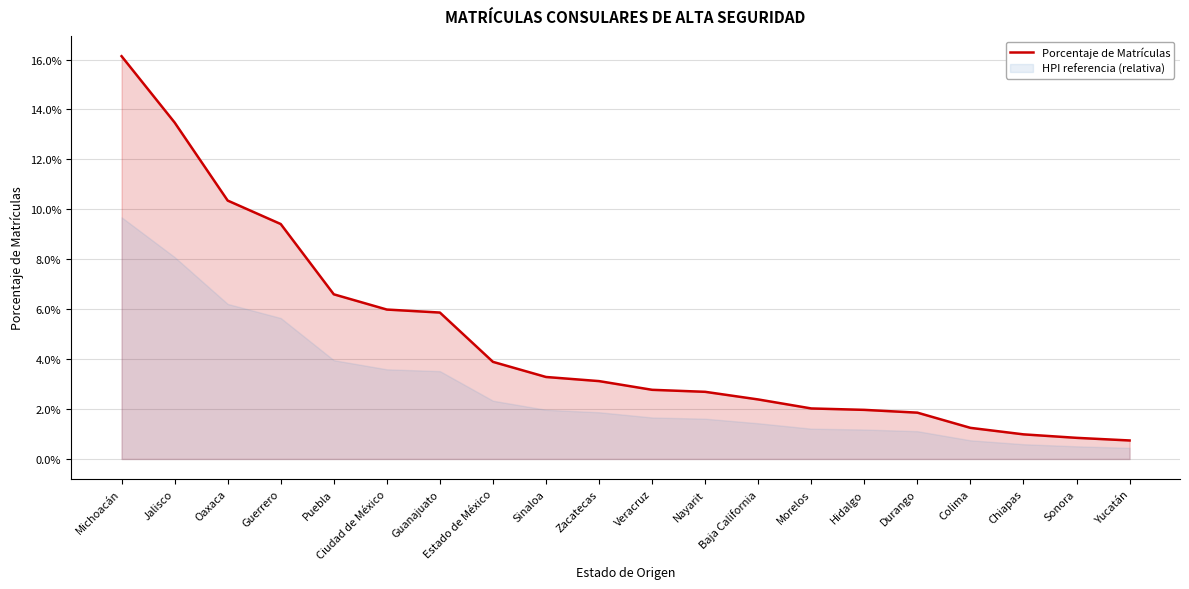

True or false: the data has more than 2 interior local peaks.

False